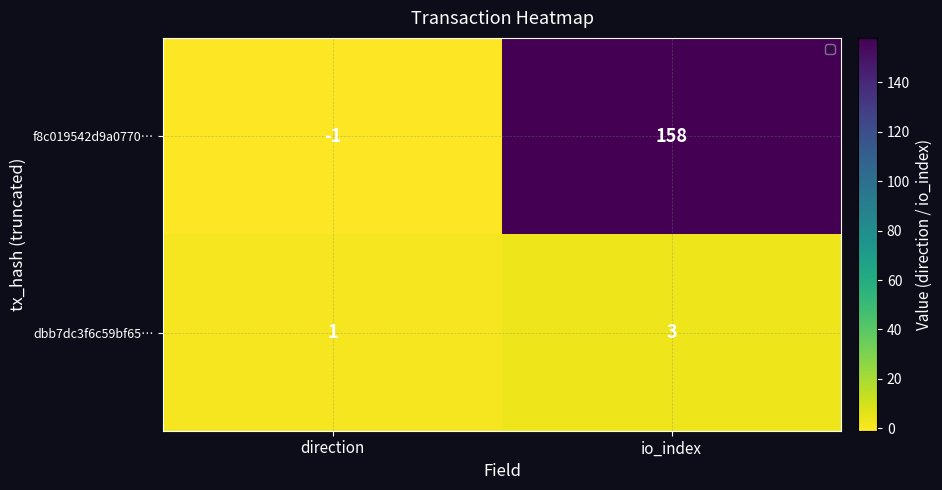

What is the sum of all f8c019542d9a0770… values?

157